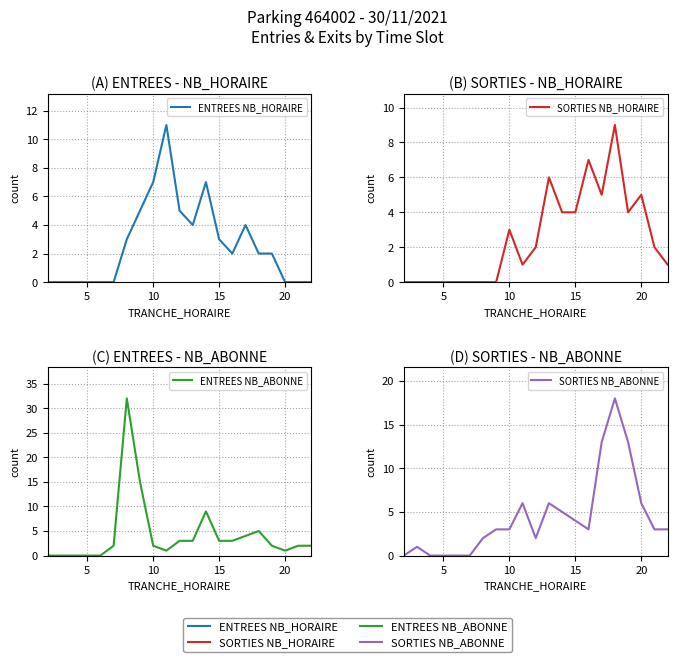

Reading left to right, list all the values displayed in this chart.

ENTREES NB_HORAIRE: 0	0	0	0	0	0	3	5	7	11	5	4	7	3	2	4	2	2	0	0	0
SORTIES NB_HORAIRE: 0	0	0	0	0	0	0	0	3	1	2	6	4	4	7	5	9	4	5	2	1
ENTREES NB_ABONNE: 0	0	0	0	0	2	32	15	2	1	3	3	9	3	3	4	5	2	1	2	2
SORTIES NB_ABONNE: 0	1	0	0	0	0	2	3	3	6	2	6	5	4	3	13	18	13	6	3	3